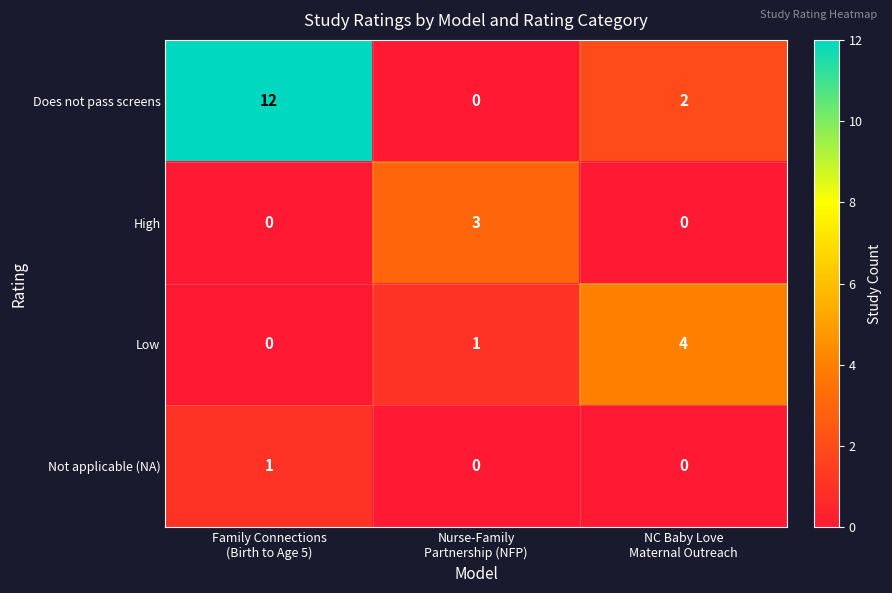

Which series has the widest spread of values?

Does not pass screens